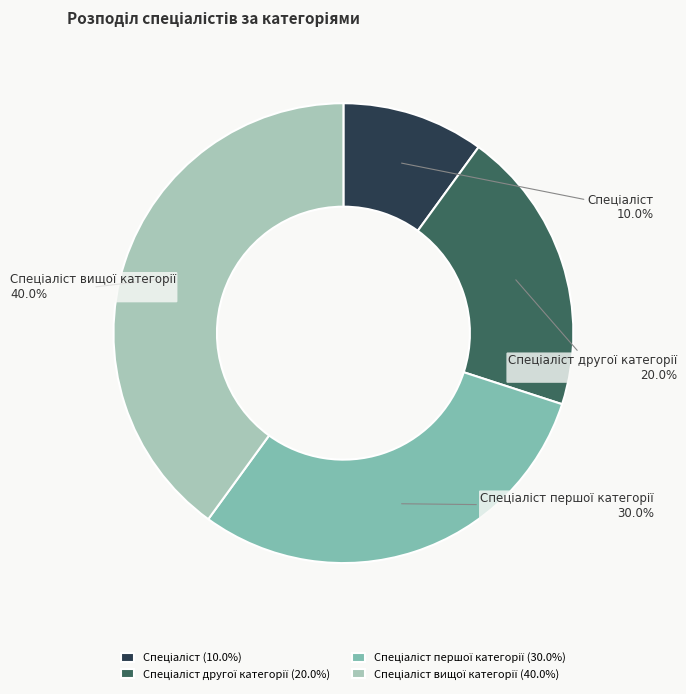

Does any single category account for the majority?

No